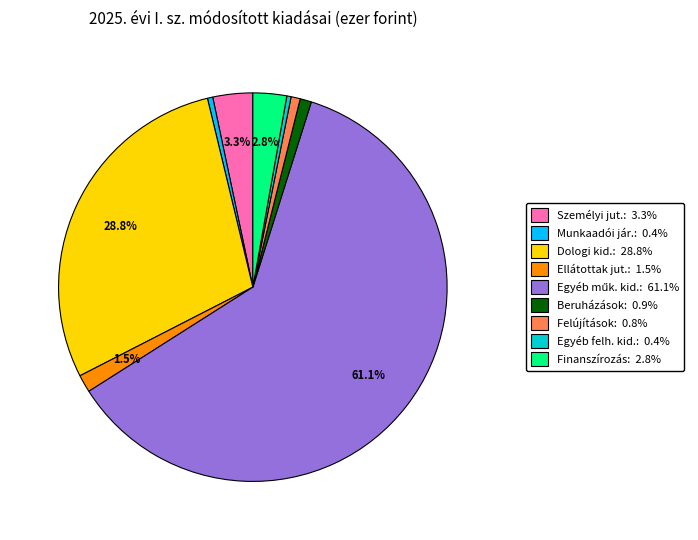

Is there any slice that represents more than half of the pie?

Yes